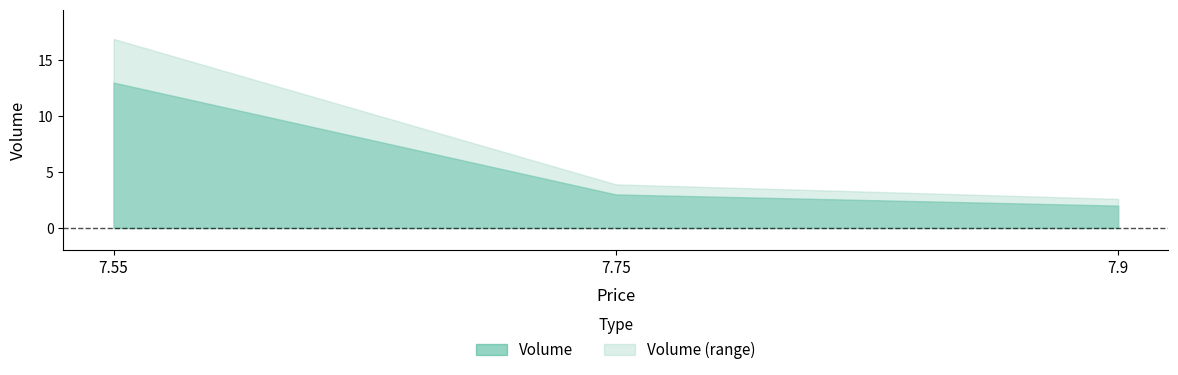

What is the label of the 3rd point from the left?

7.9